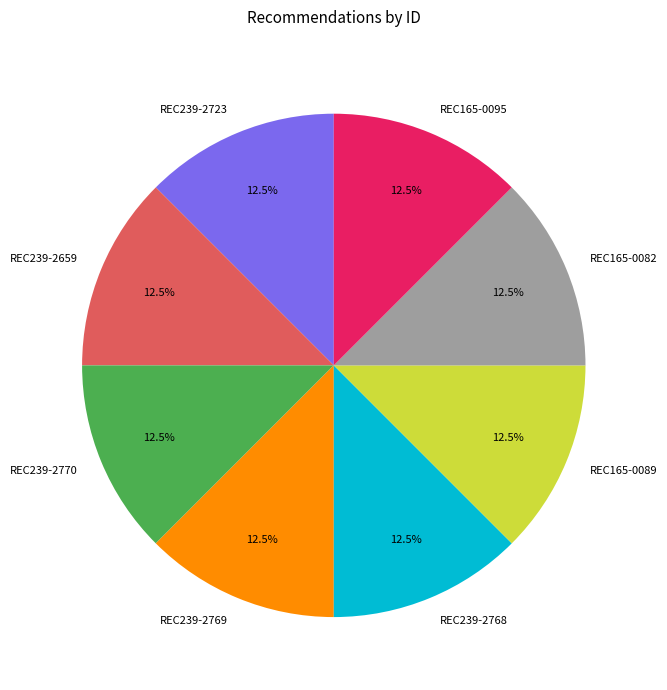

Does REC239-2770 represent more than half of the total?

No